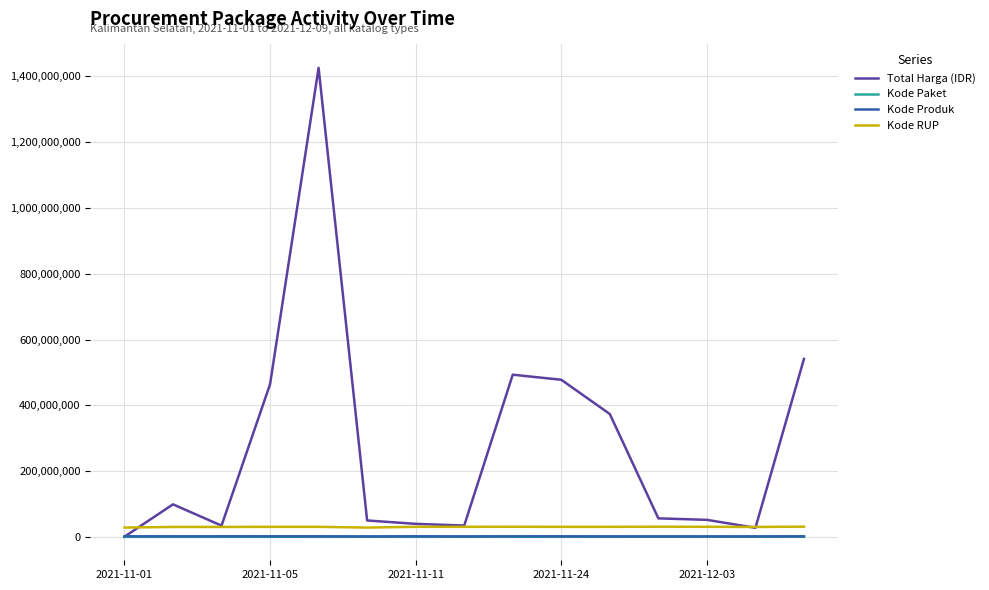

What is the maximum value shown in the chart?

1425867900